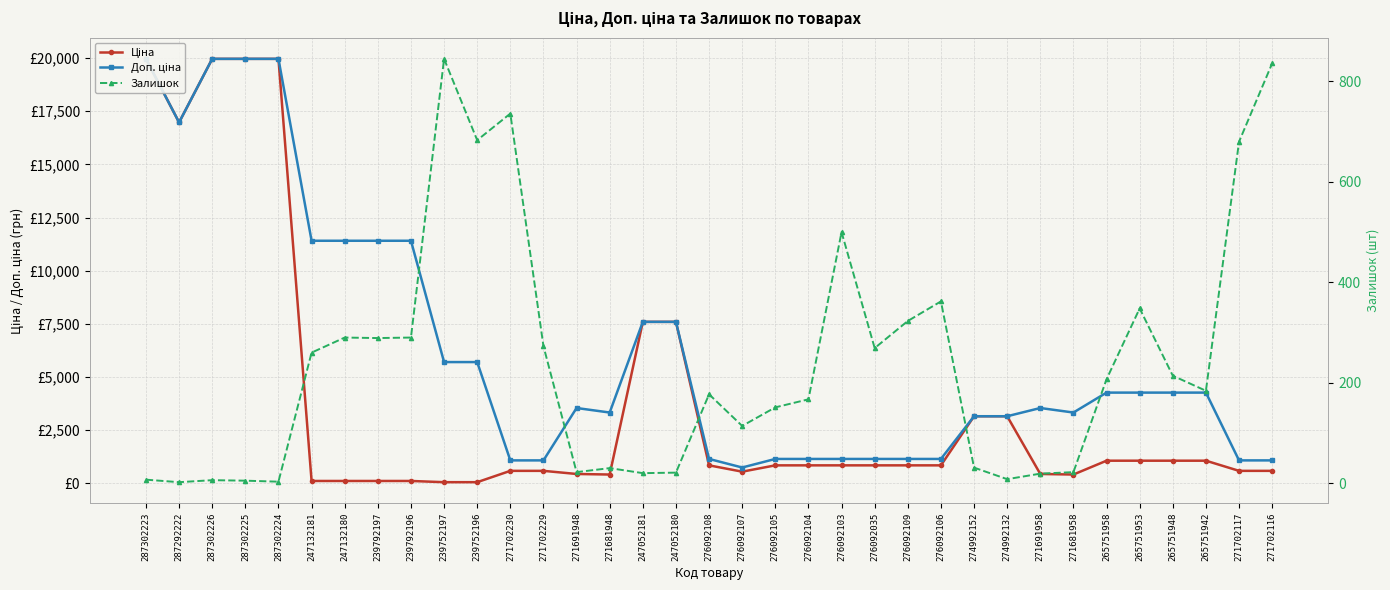

What is the label of the 22nd point from the left?

276092103